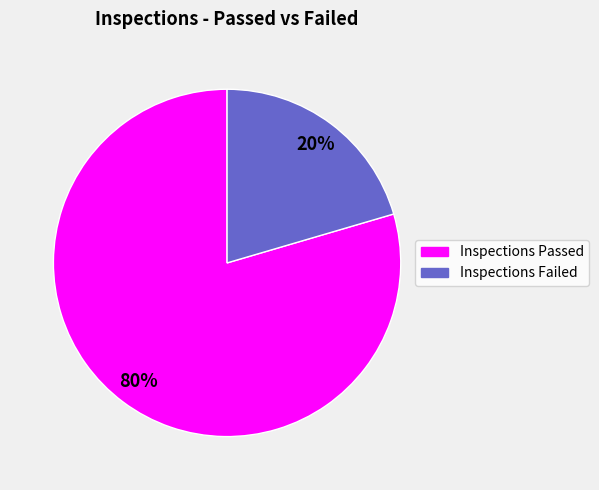

Between Inspections Passed and Inspections Failed, which is larger?

Inspections Passed